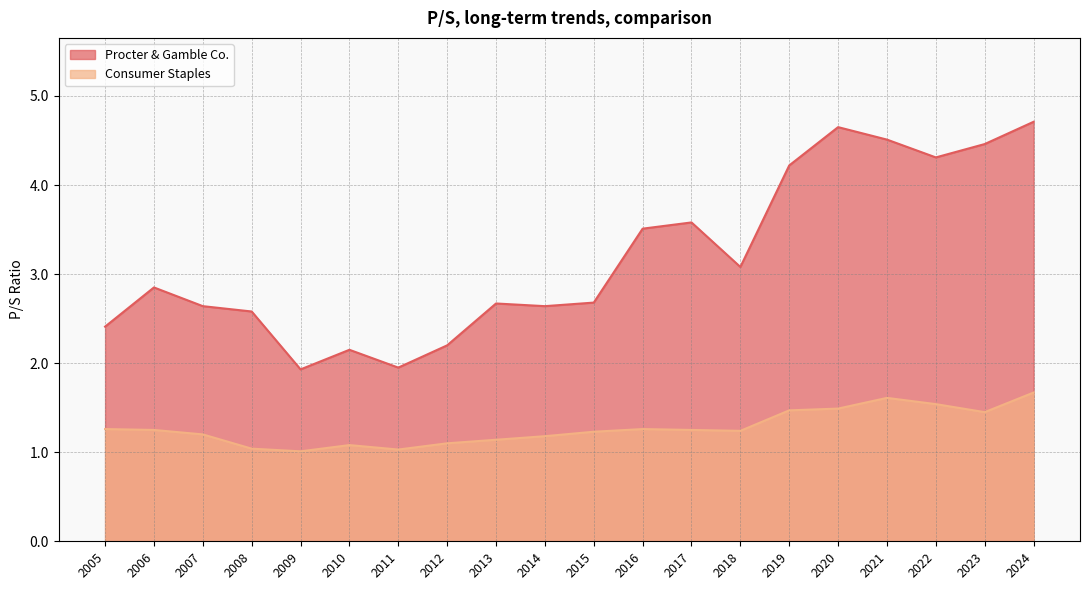

Does the chart have visible grid lines?

Yes